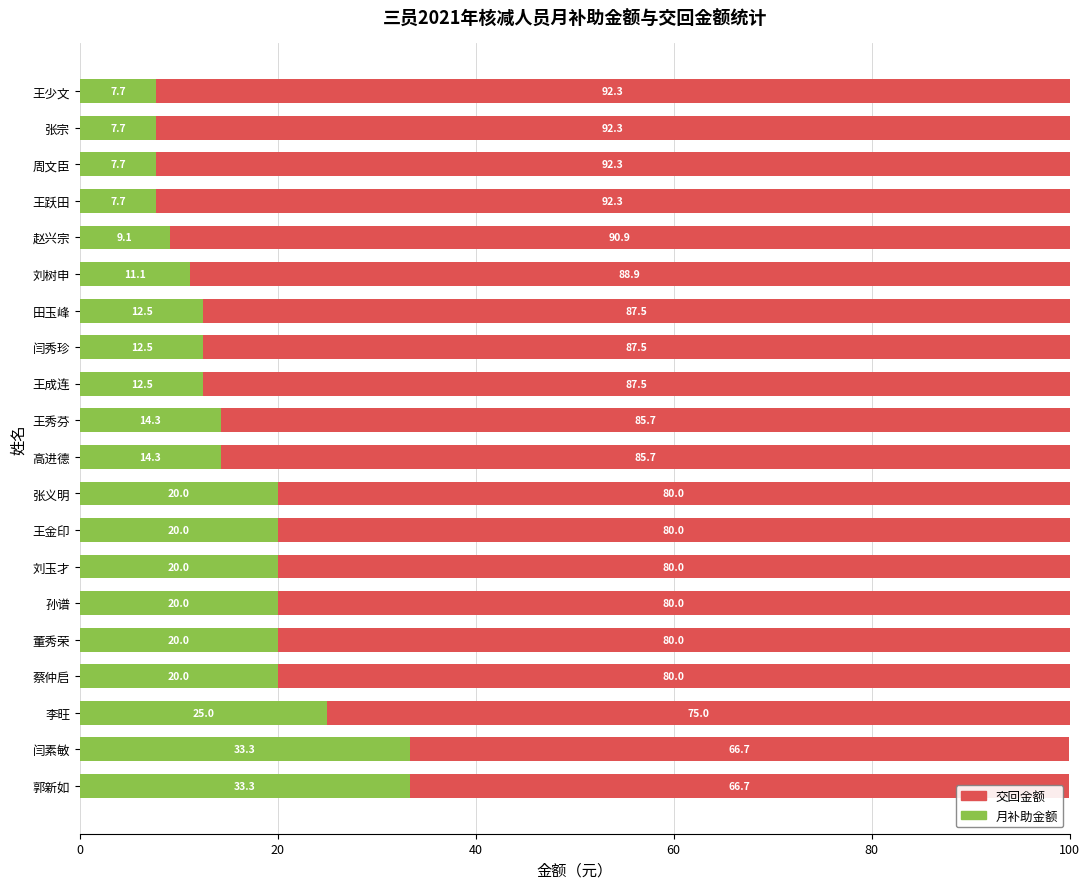

What is the sum of all 月补助金额 values?

328.7